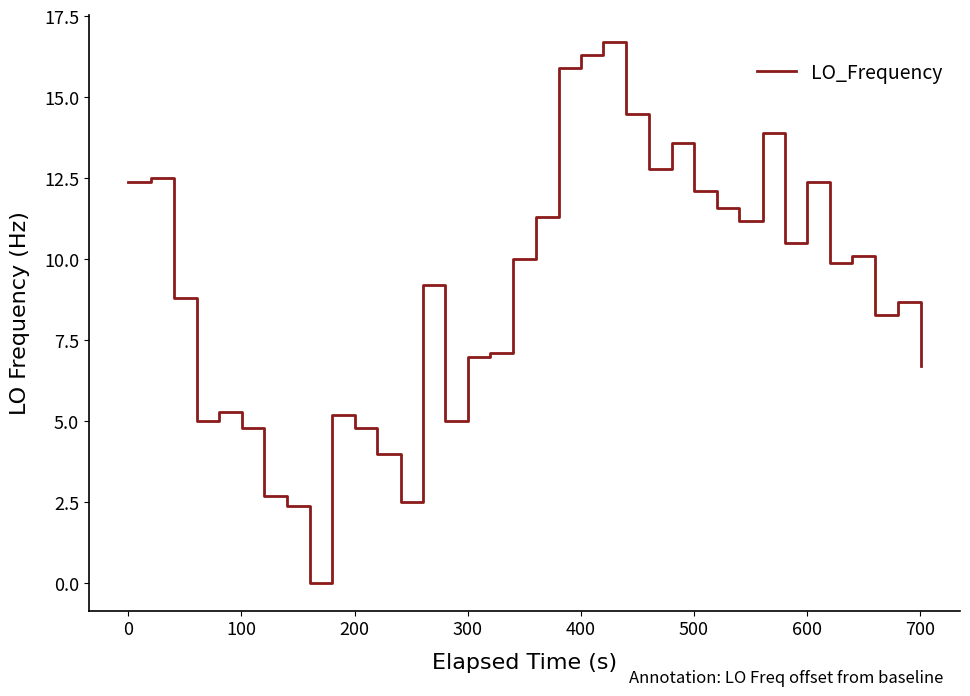

Count the number of values greater than 9.

21